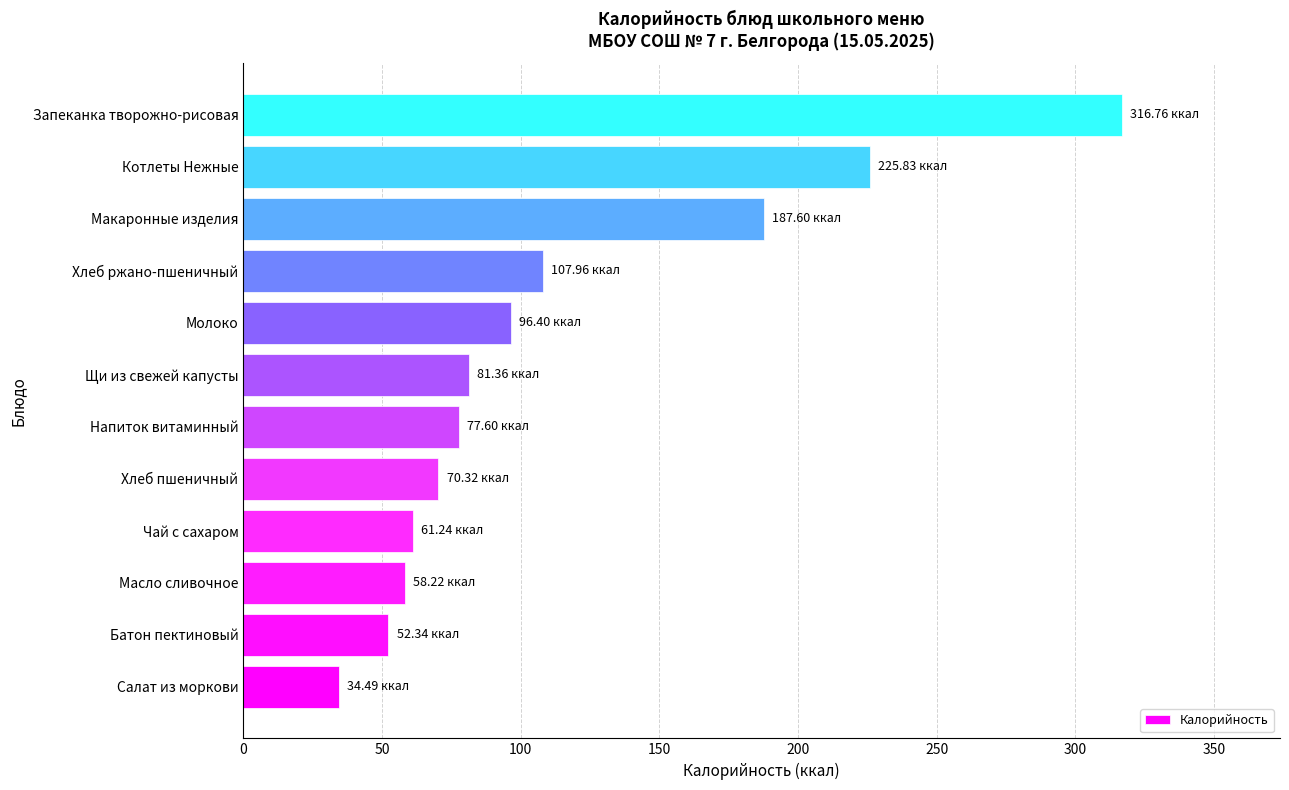

Rank the categories by value from highest to lowest.

Запеканка творожно-рисовая, Котлеты Нежные, Макаронные изделия, Хлеб ржано-пшеничный, Молоко, Щи из свежей капусты, Напиток витаминный, Хлеб пшеничный, Чай с сахаром, Масло сливочное, Батон пектиновый, Салат из моркови